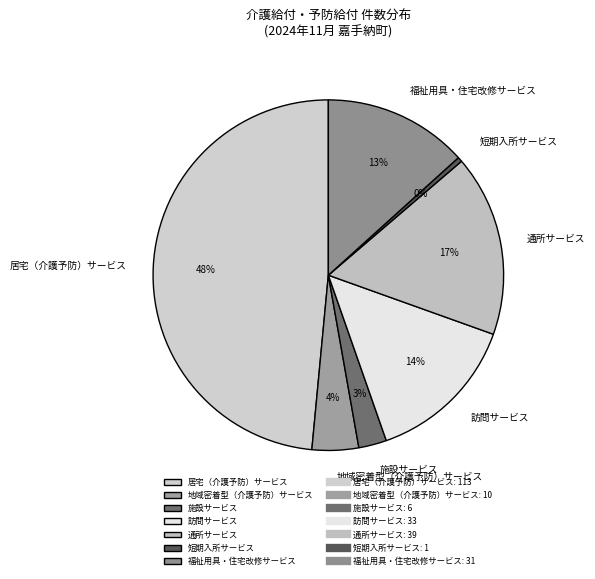

What percentage is the 通所サービス slice, to the nearest percent?

17%